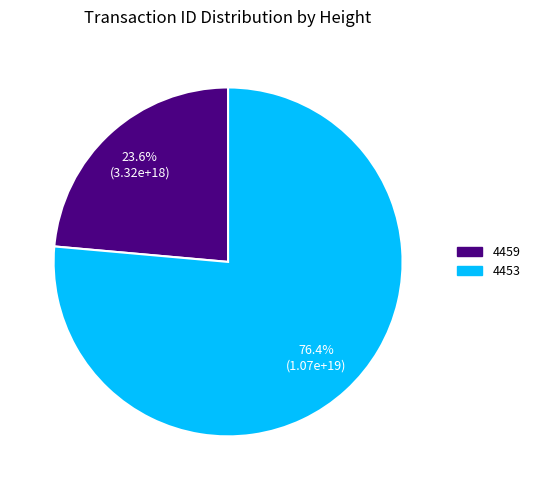

Approximately how many times larger is the value at 4459 compared to 4453?

0.3